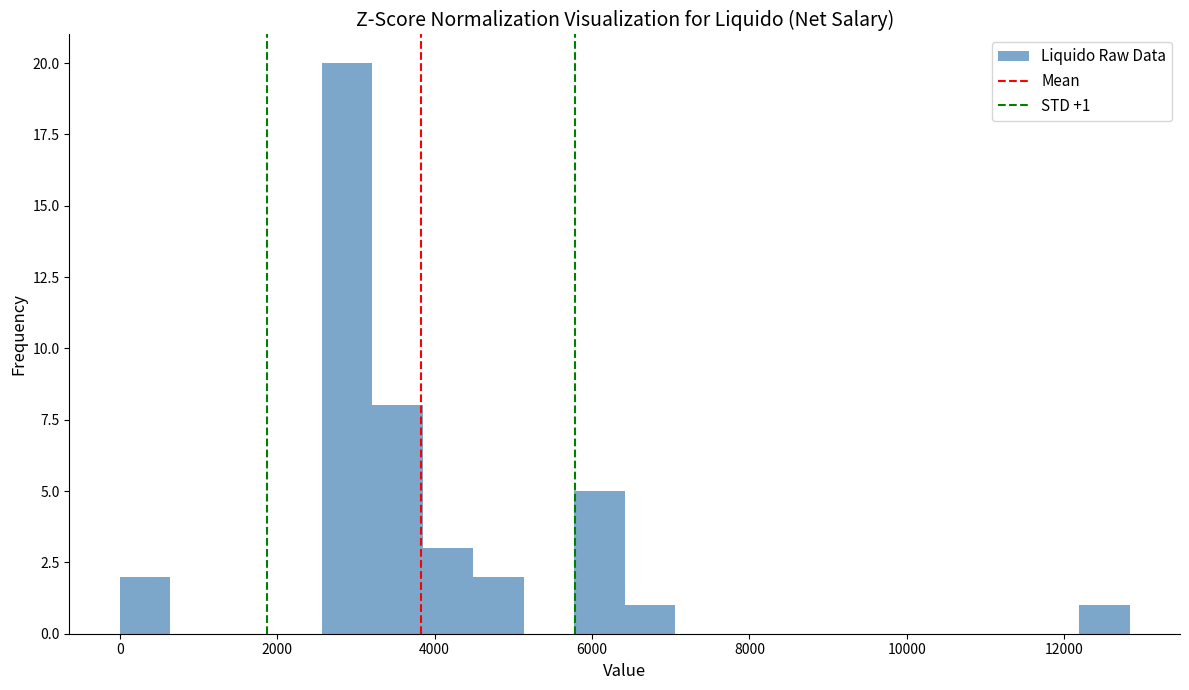

Around what value on the x-axis is the tallest bar? Give the approximate position of its centre, as read against the axis.

2800